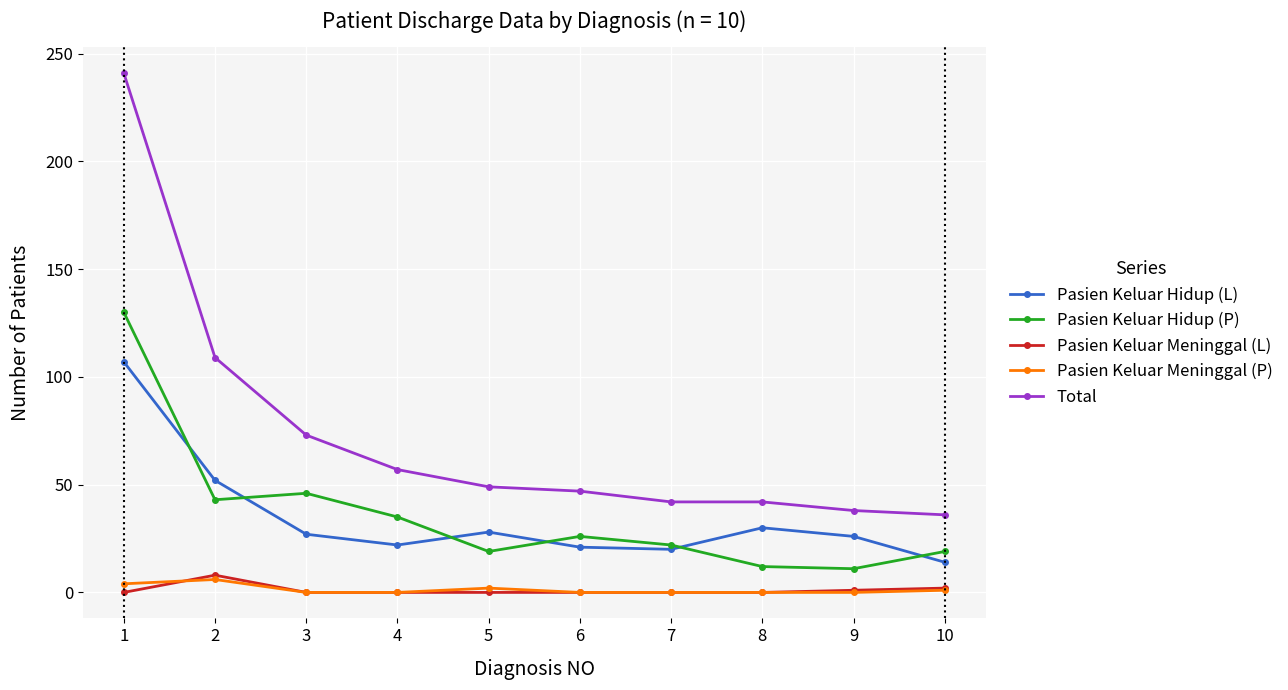

True or false: Pasien Keluar Hidup (P) and Pasien Keluar Hidup (L) cross at least once.

True